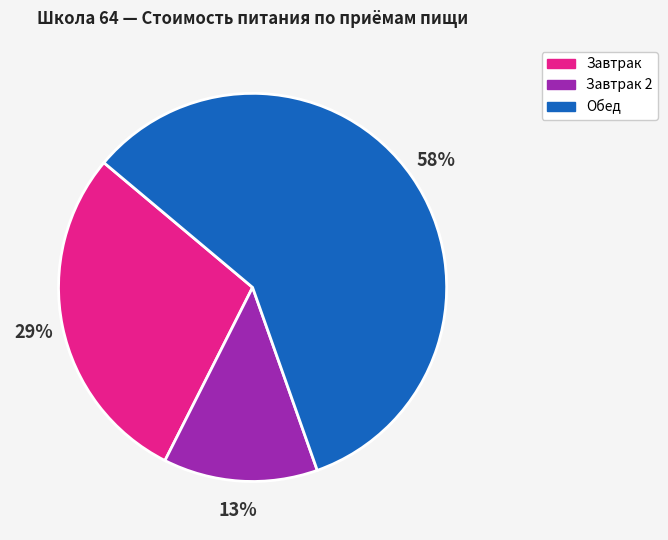

How many slices are in this pie chart?

3